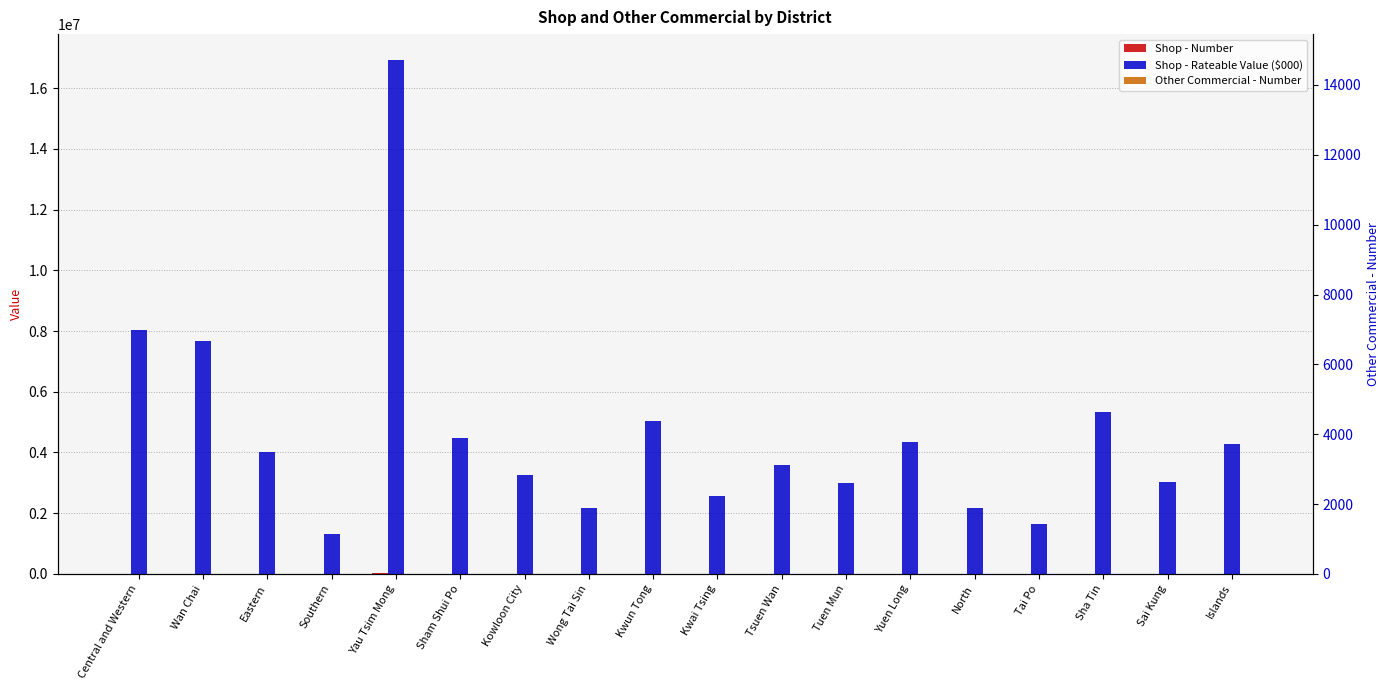

At which category is the sum across all series the highest?

Yau Tsim Mong